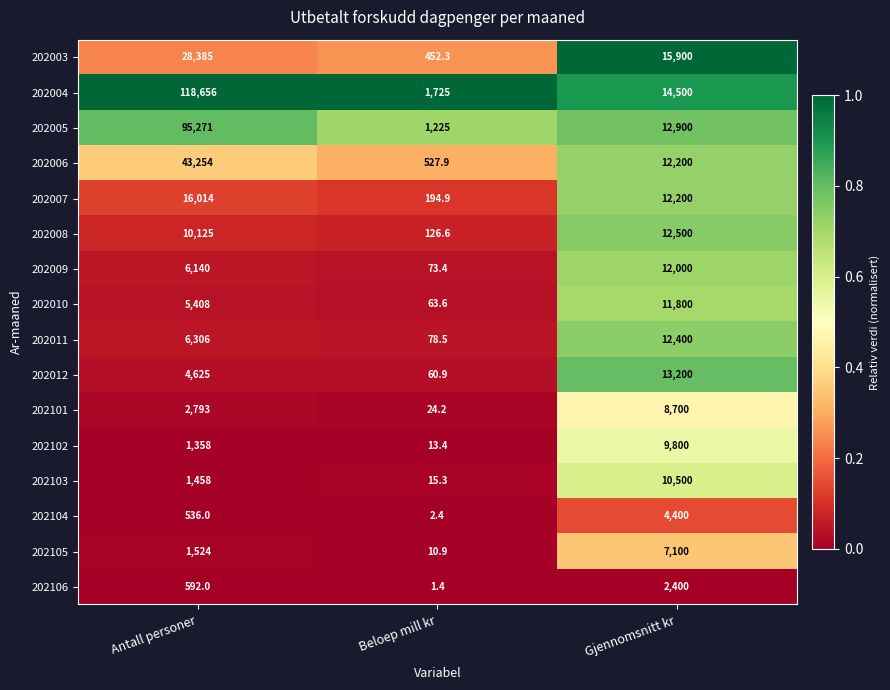

At which label does 202003 first exceed 15900?

Antall personer